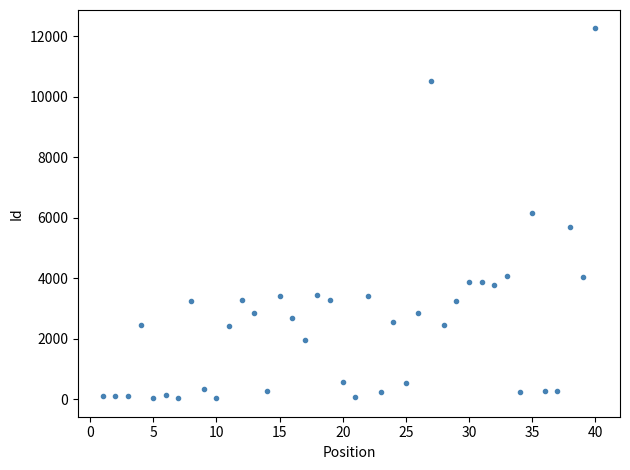

What is the range of X values (max minus min)?

39